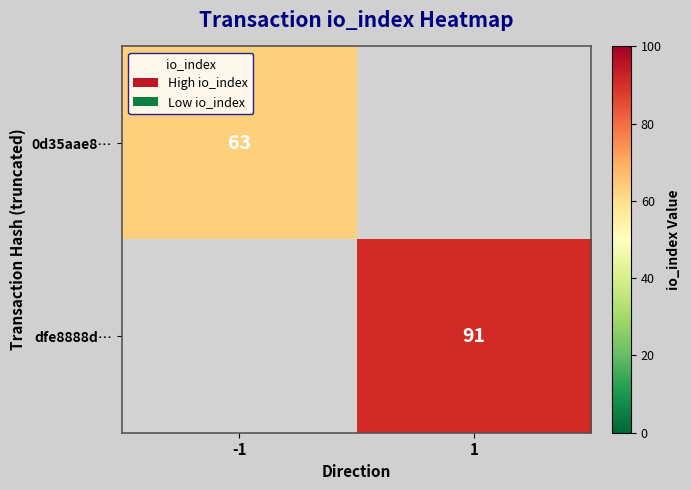

Which category has the highest value across all series?

1